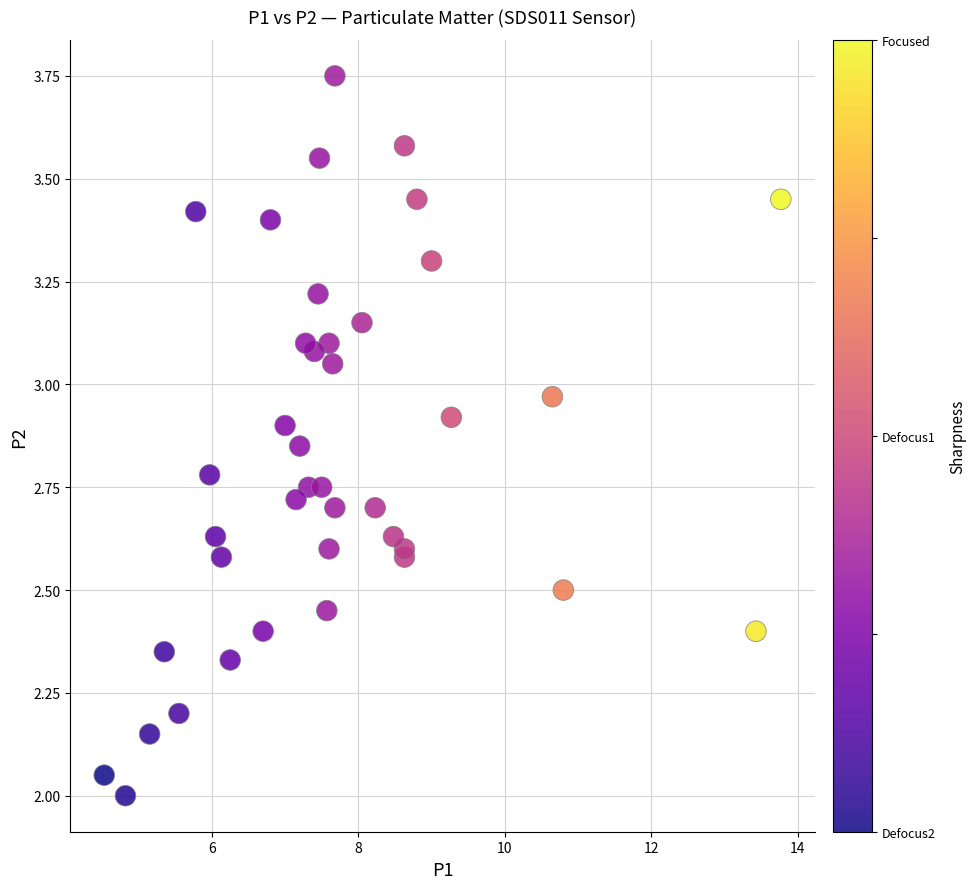

What is the range of X values (max minus min)?

9.2